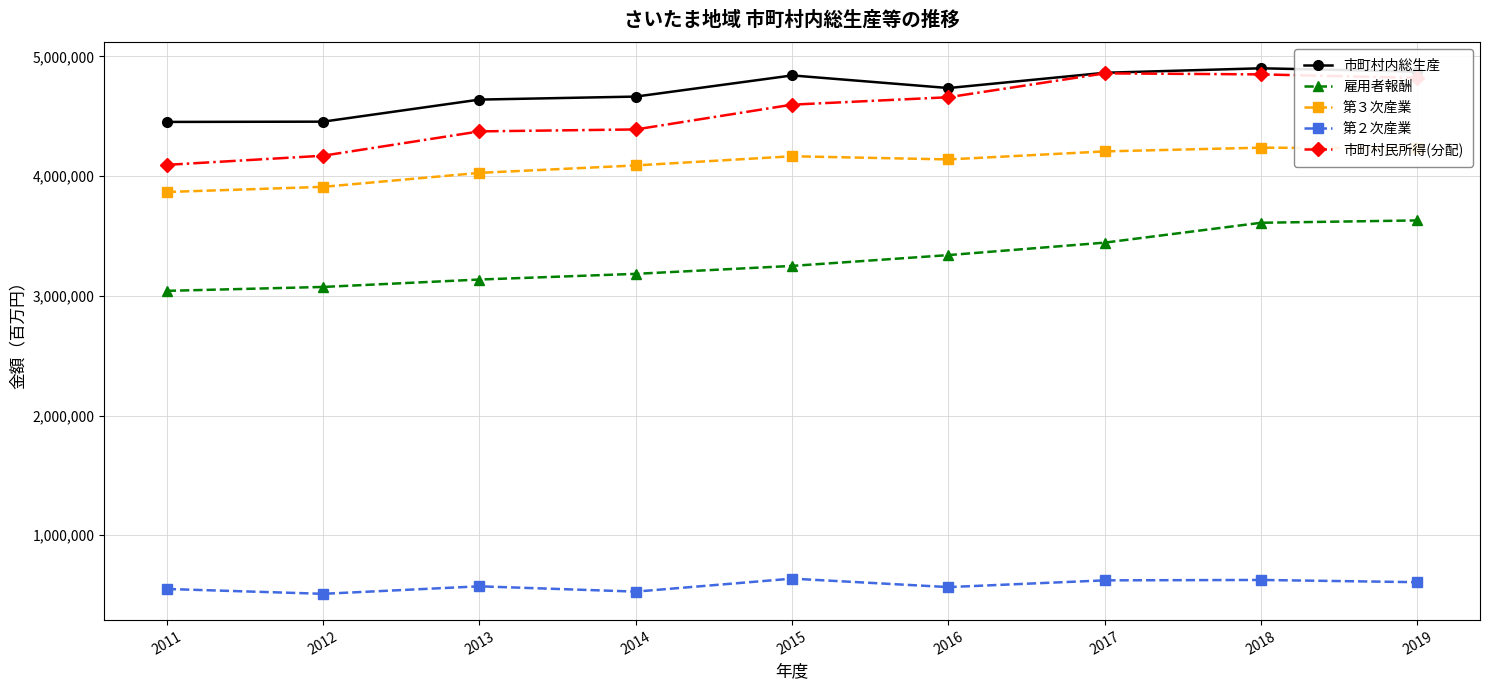

What is the difference between the maximum and minimum values in the 雇用者報酬 series?

588467